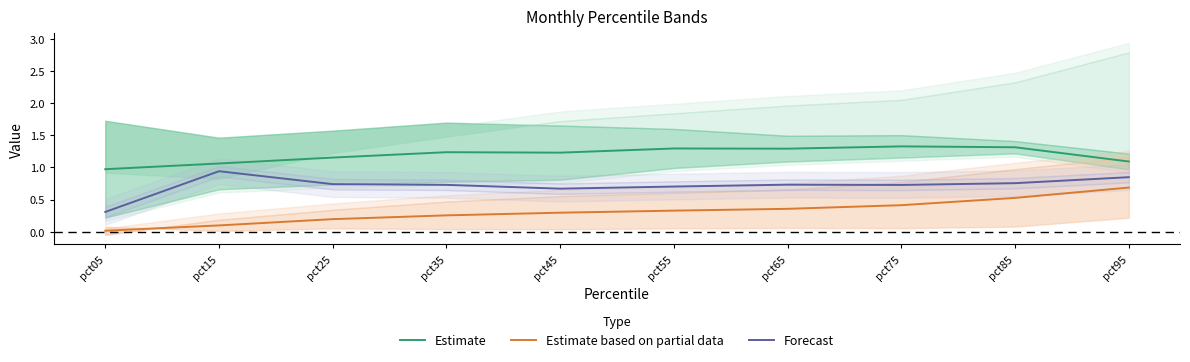

What is the difference between the second highest and second lowest values in the Estimate based on partial data series?

0.4